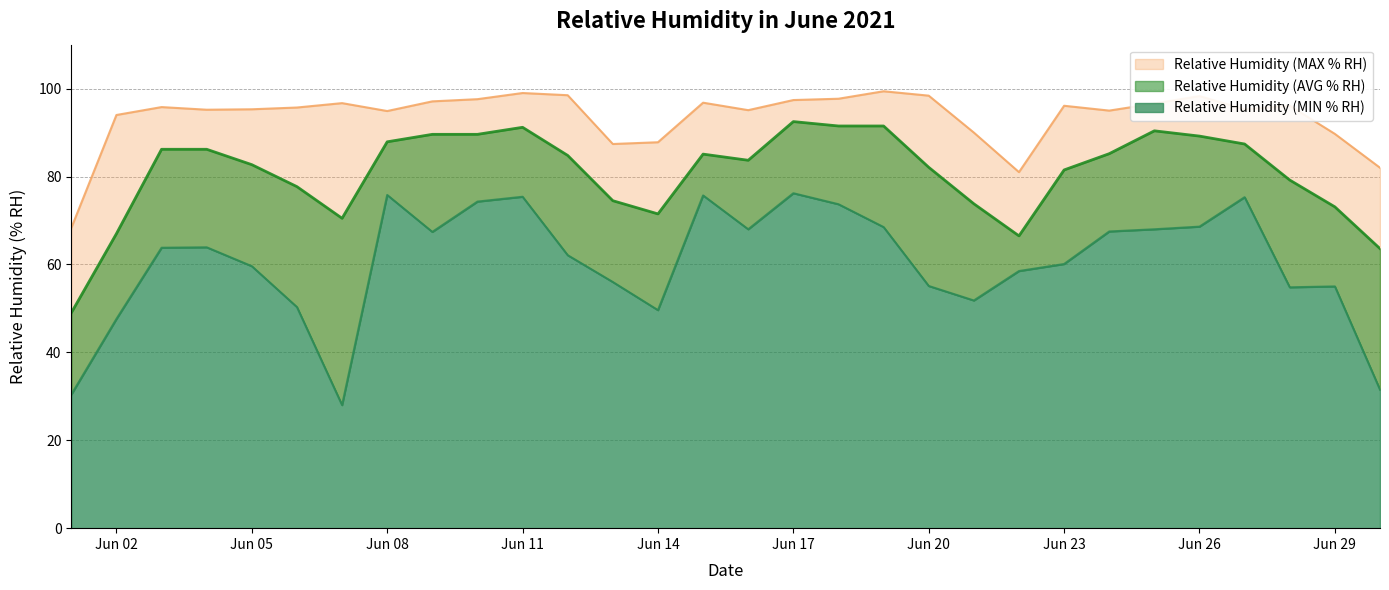

Which series has the widest spread of values?

Relative Humidity (MIN % RH)